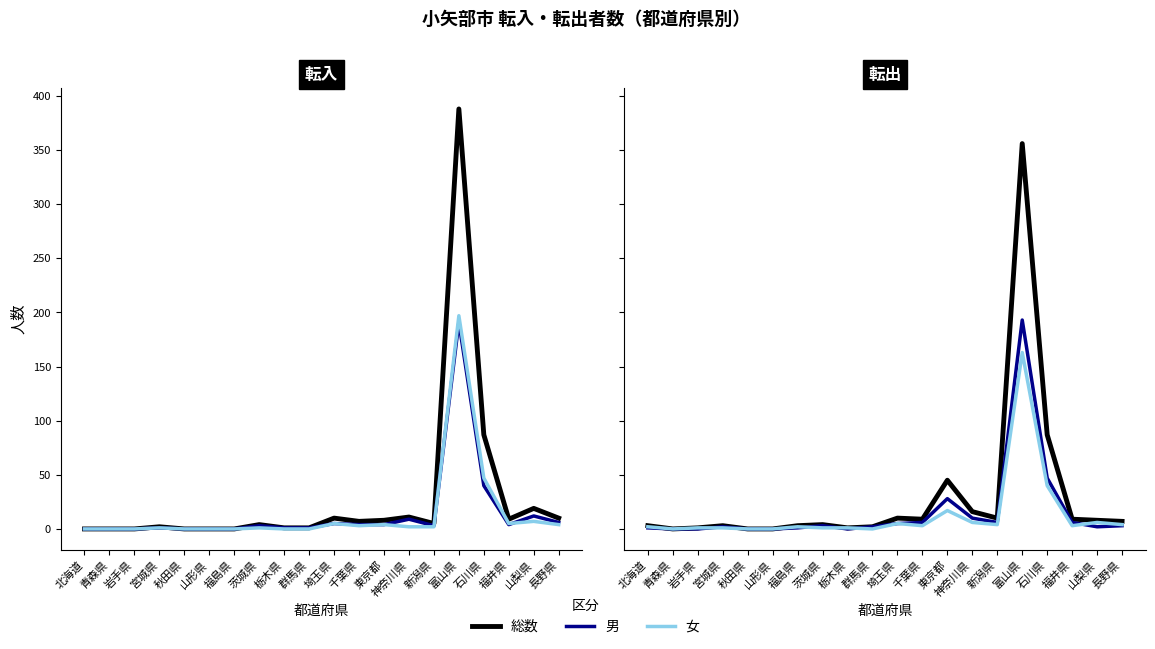

List the series in order of their peak value, highest first.

転入総数, 転出総数, 転入女, 転出男, 転入男, 転出女